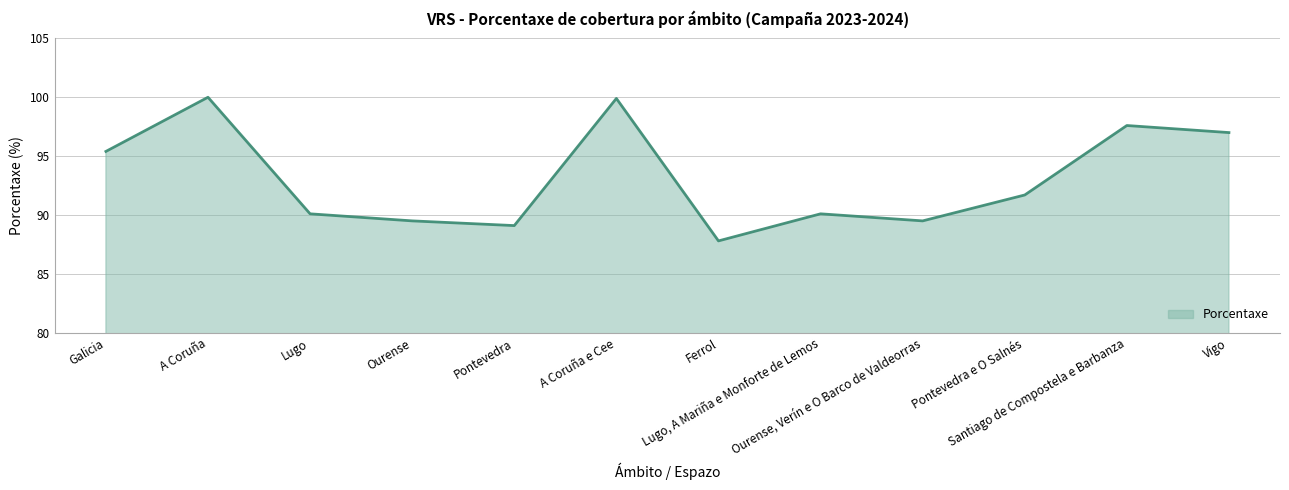

Does the chart have visible grid lines?

Yes